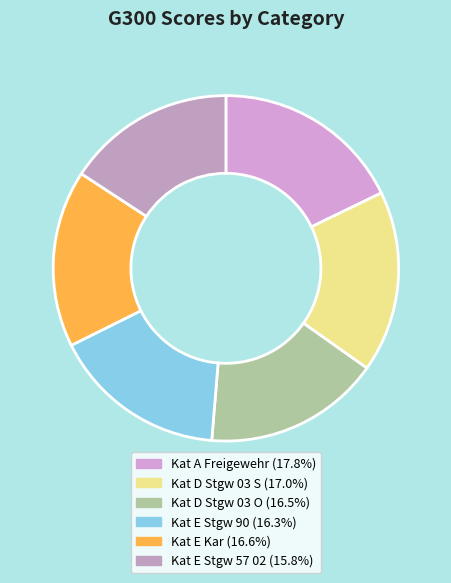

To the nearest percent, what portion does Kat D Stgw 03 S represent?

17%